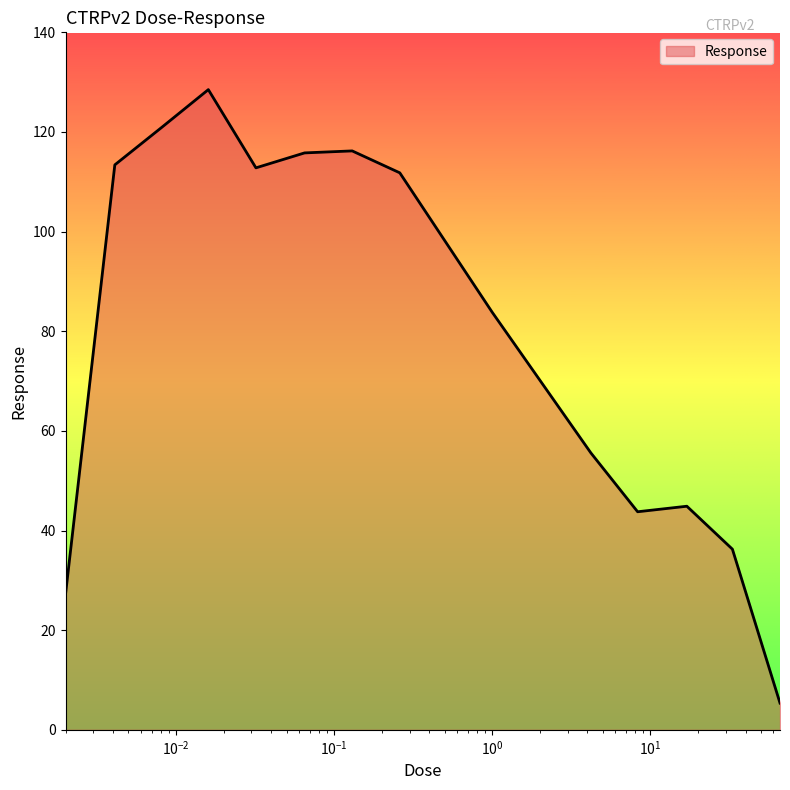

What is the difference between the maximum and minimum values?

123.1